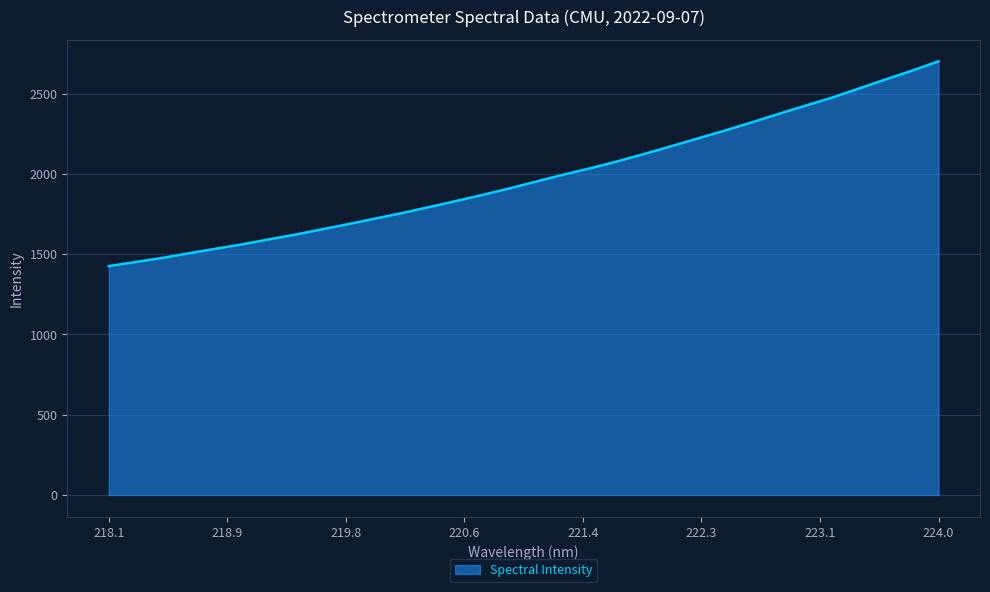

What is the smallest value displayed?

1425.4